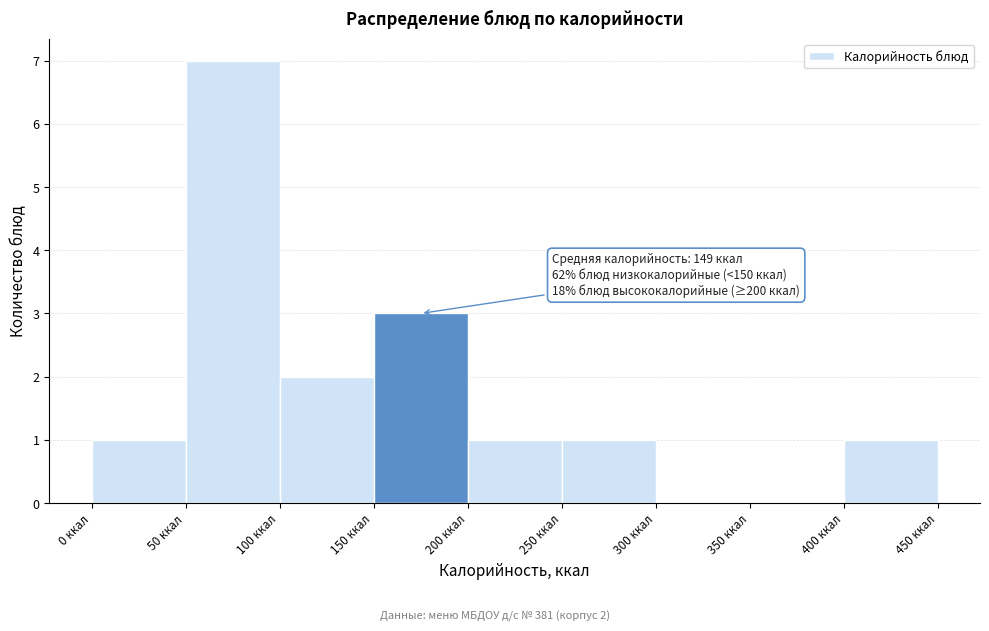

Which range on the x-axis has the tallest bar?

50 to 100